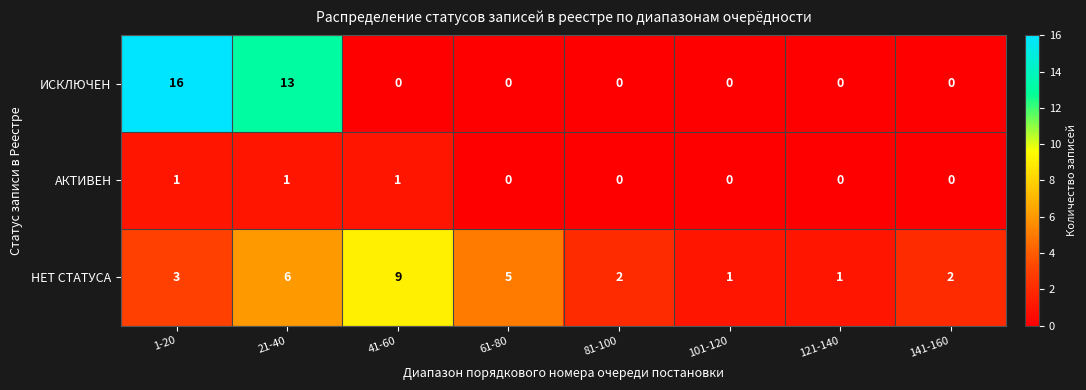

Where is НЕТ СТАТУСА nearest to the value 5?

61-80